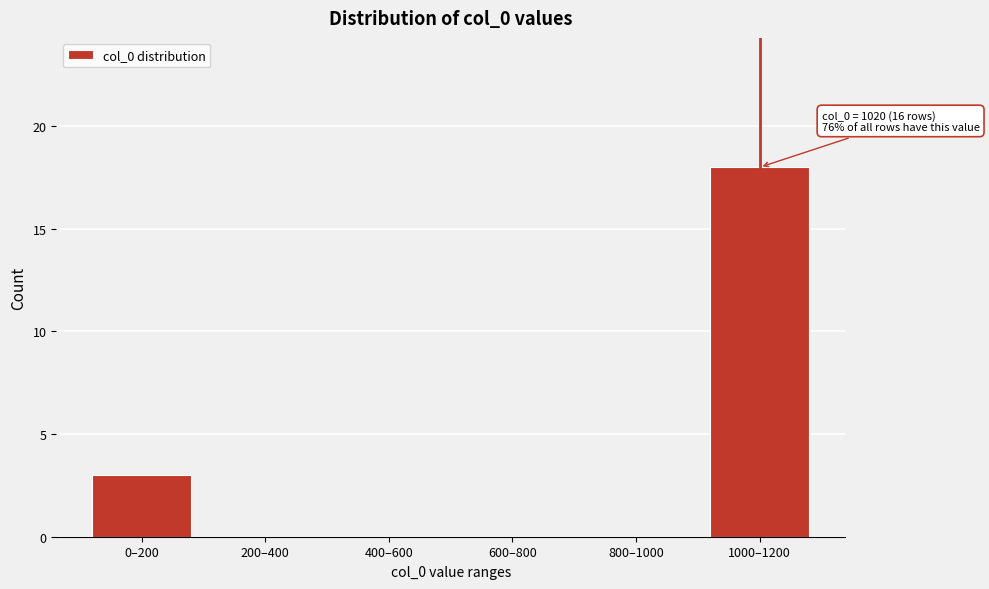

Reading left to right, what are all the values shown in this chart?

0–200=3	200–400=0	400–600=0	600–800=0	800–1000=0	1000–1200=18